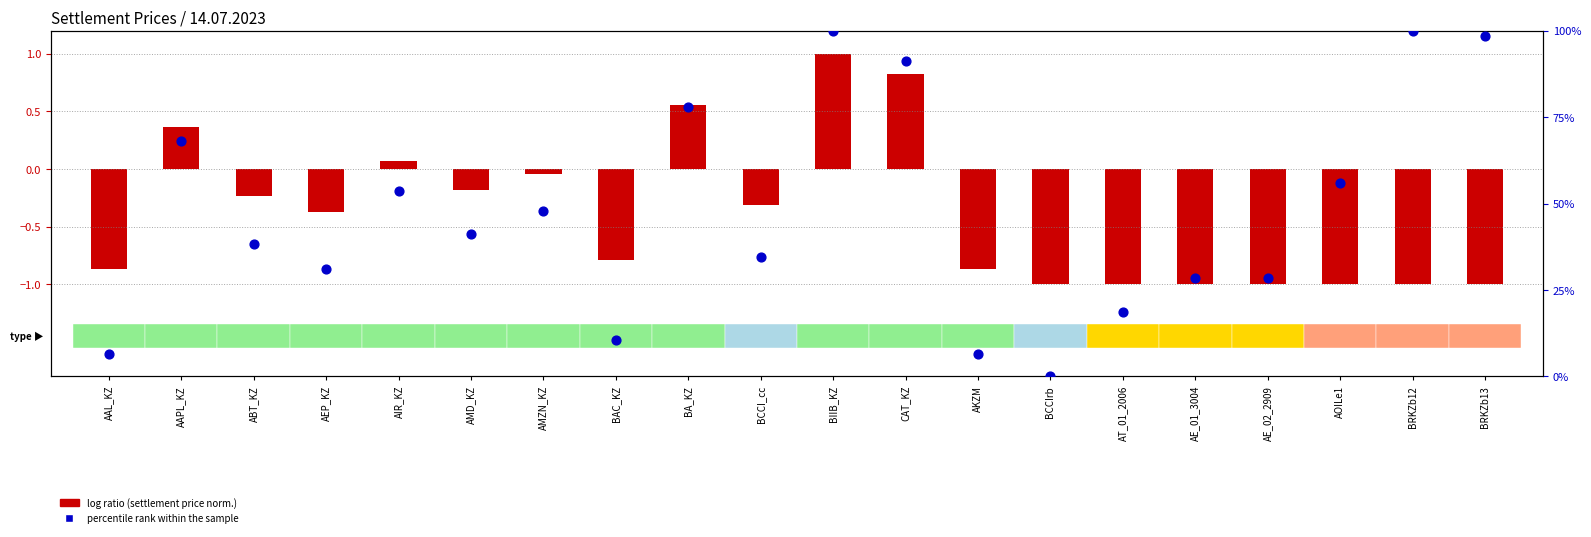

What is the change in value from AAPL_KZ to AE_01_3004?

-39.7